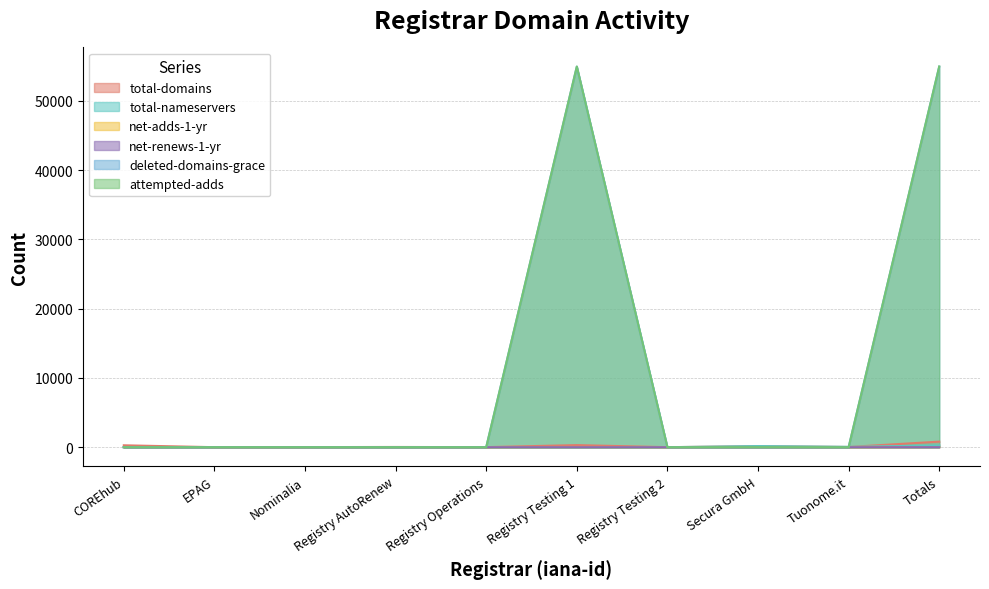

Rank the series by their maximum value, from lowest to highest.

net-renews-1-yr, net-adds-1-yr, total-nameservers, total-domains, deleted-domains-grace, attempted-adds